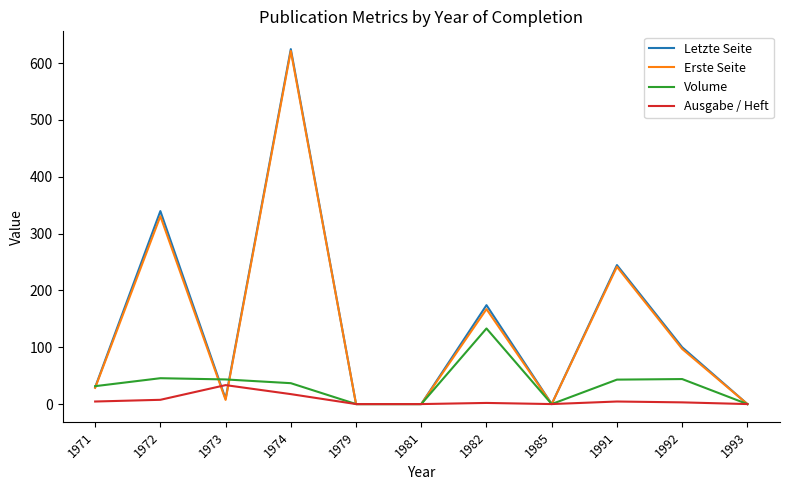

Which category has the highest value across all series?

1974